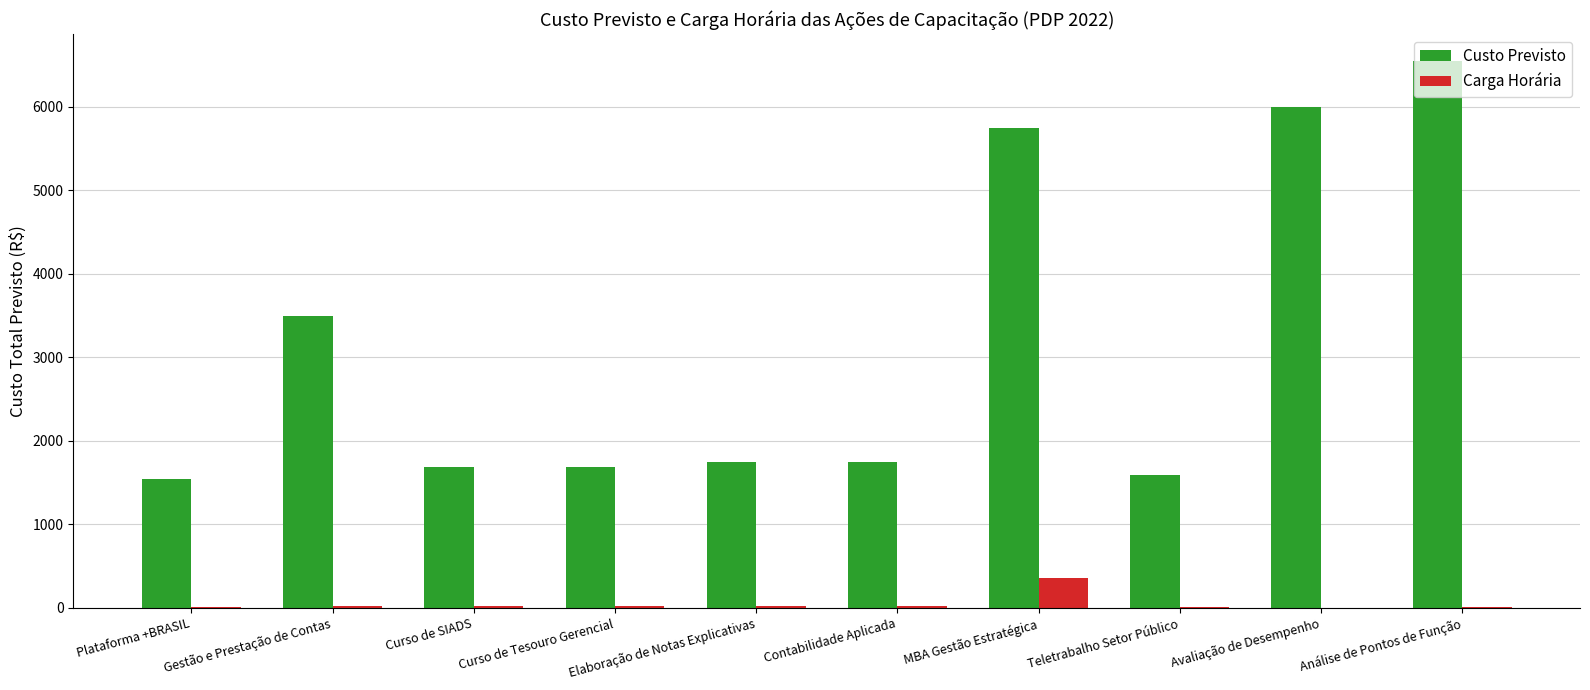

At which label is Custo Previsto closest to 4046?

Gestão e Prestação de Contas